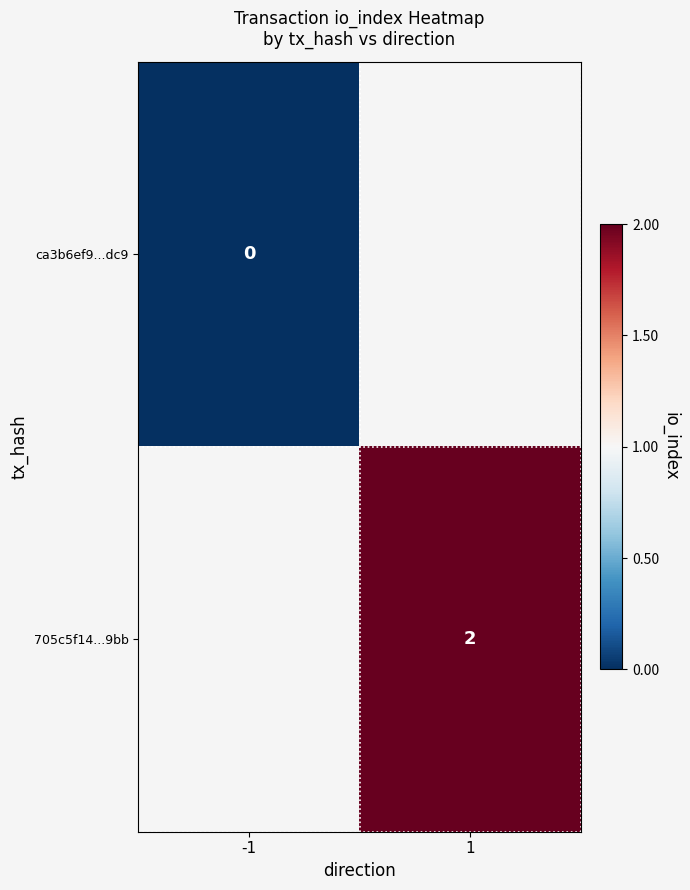

What is the greatest value displayed?

2.0